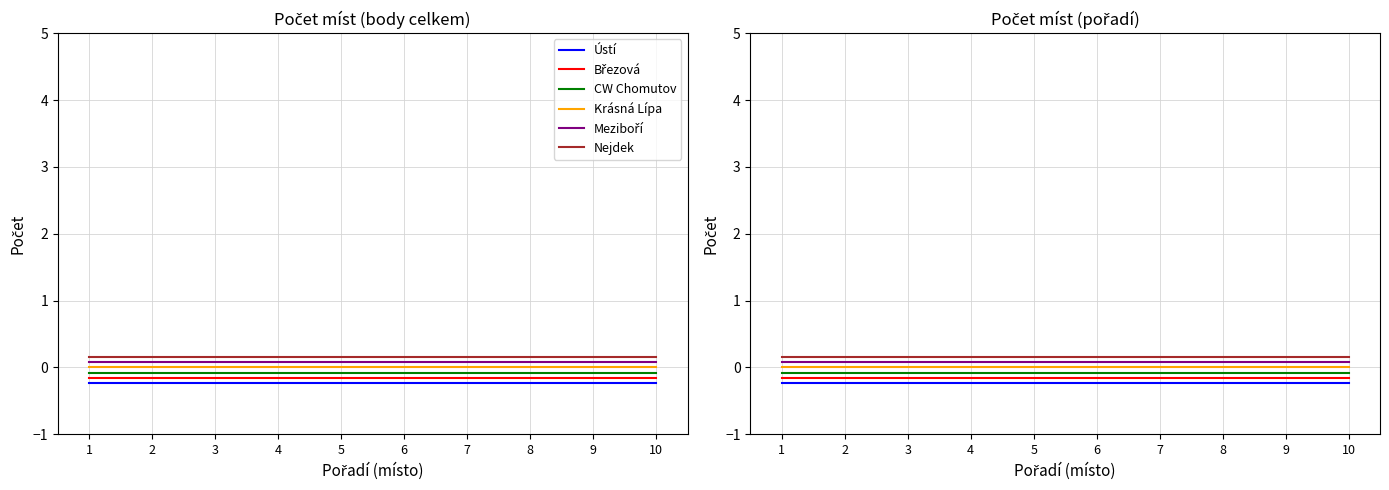

At how many categories does at least one series exceed 0?

10